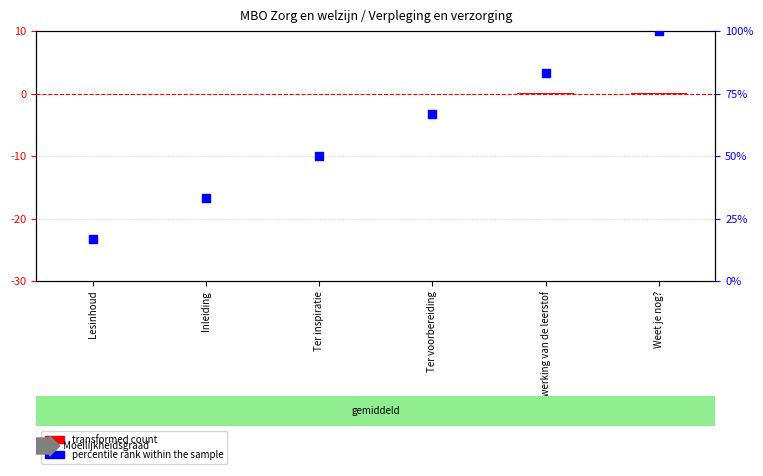

At how many categories does at least one series exceed 43?

4